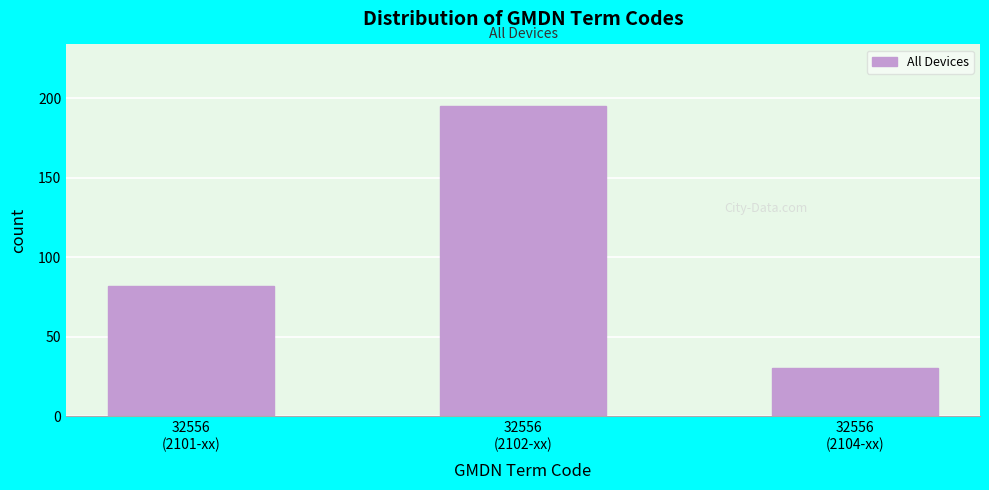

Reading left to right, extract all data points from this chart.

82	195	30